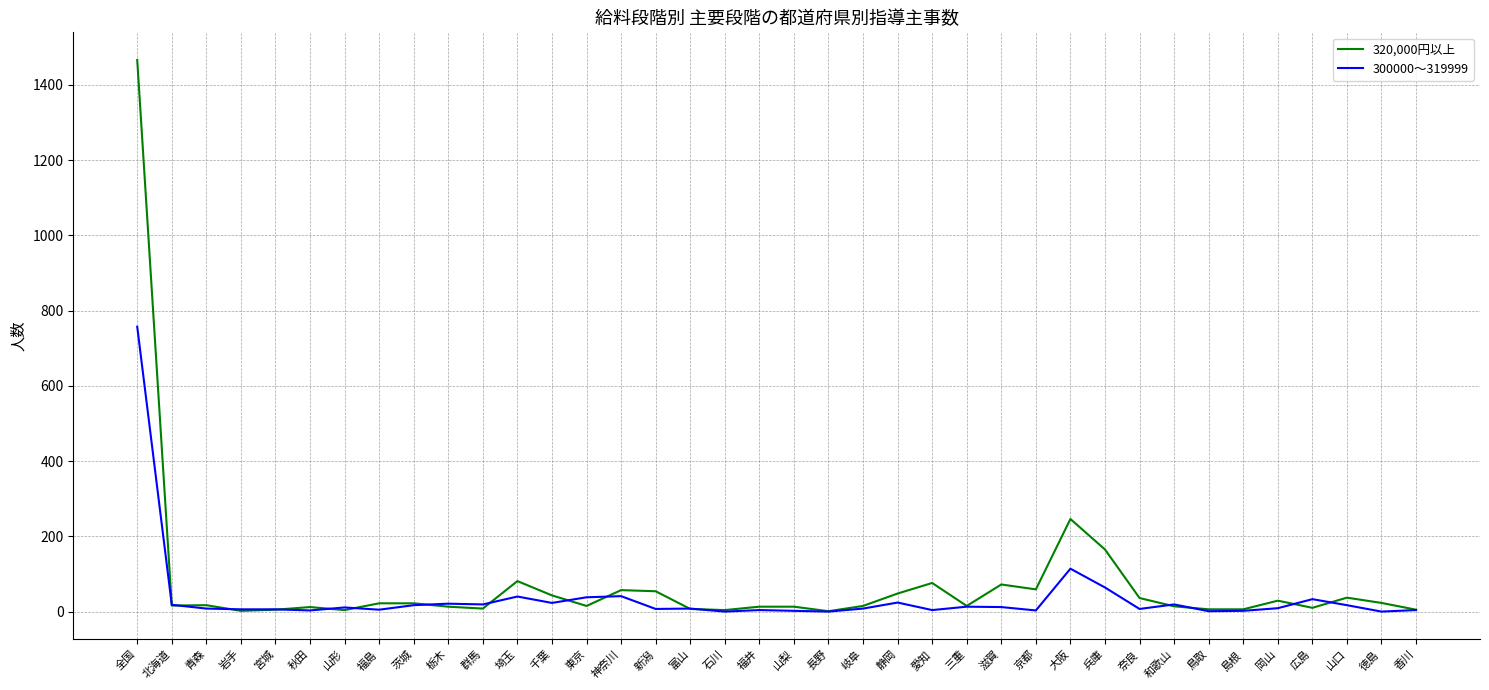

At which category is the sum across all series the highest?

全国